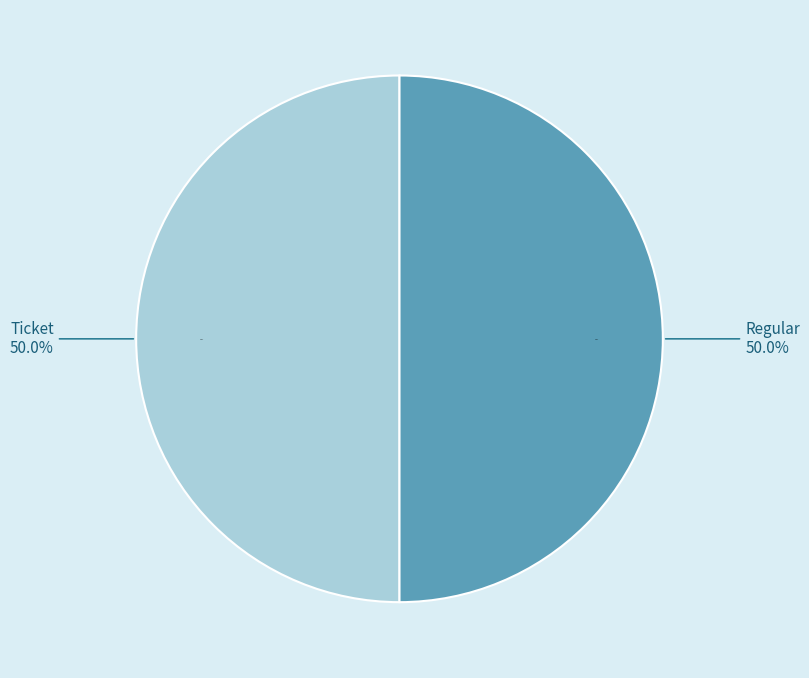

Does Ticket tx (io_index=0) represent more than half of the total?

No